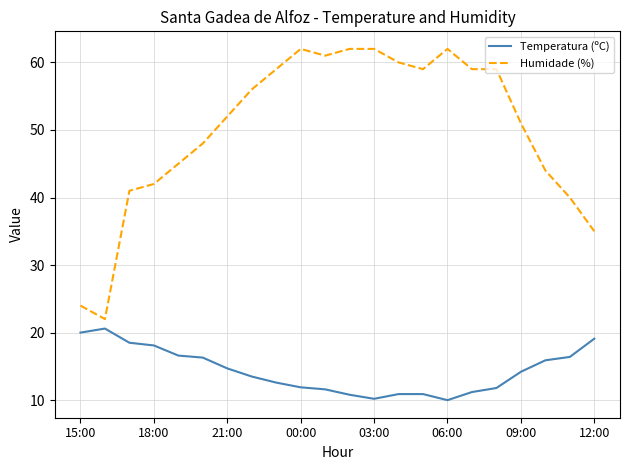

What is the difference between the maximum and minimum values in the Humidade (%) series?

40.0